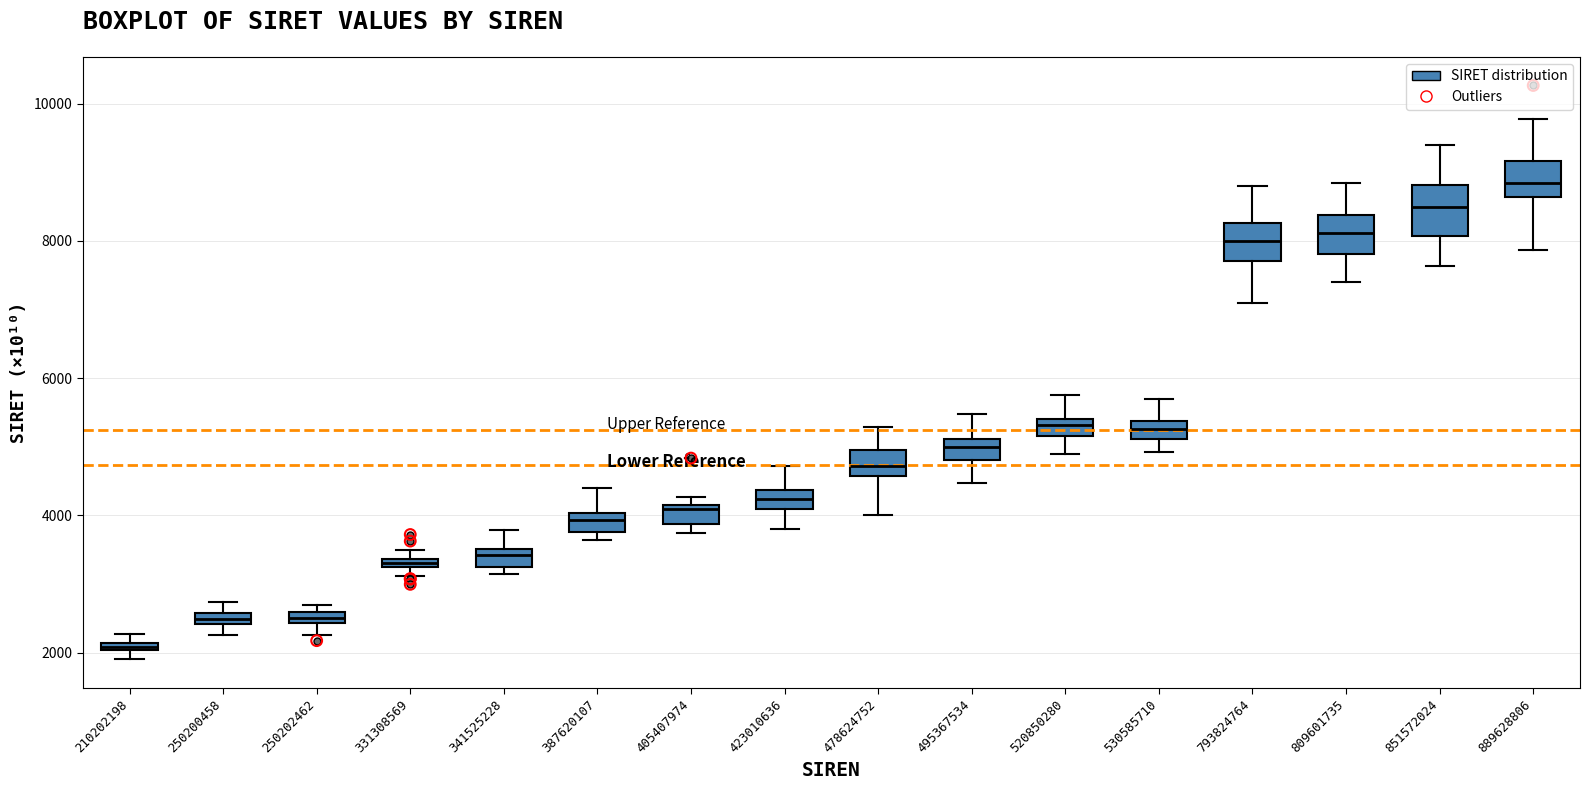

Where is the upper edge of the box at x = 250202462 on the y-axis? The values are not printed on the chart, so give them approximately, as read against the axis.

2600